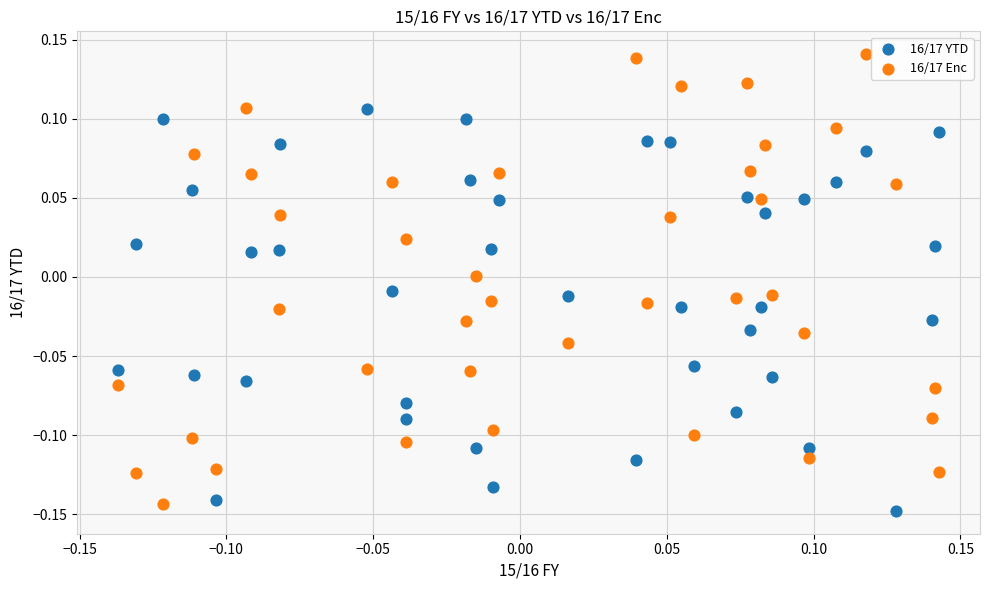

What are all the series names shown in the legend?

16/17 YTD, 16/17 Enc